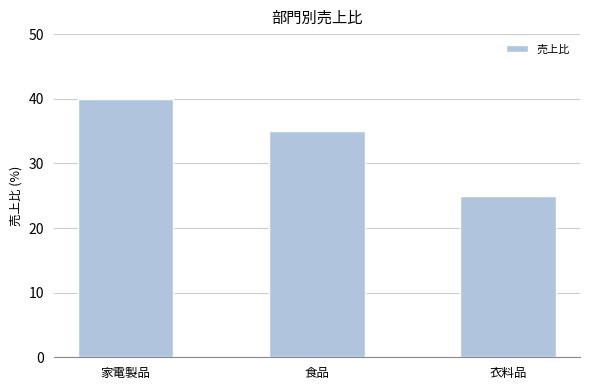

Which has a higher value, 食品 or 衣料品?

食品